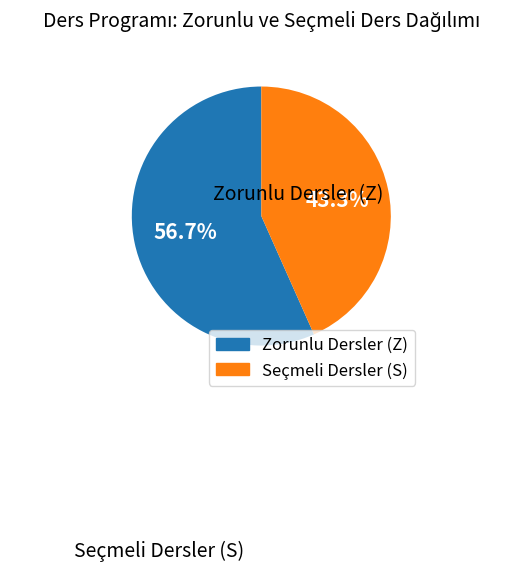

How many segments does this pie chart have?

2